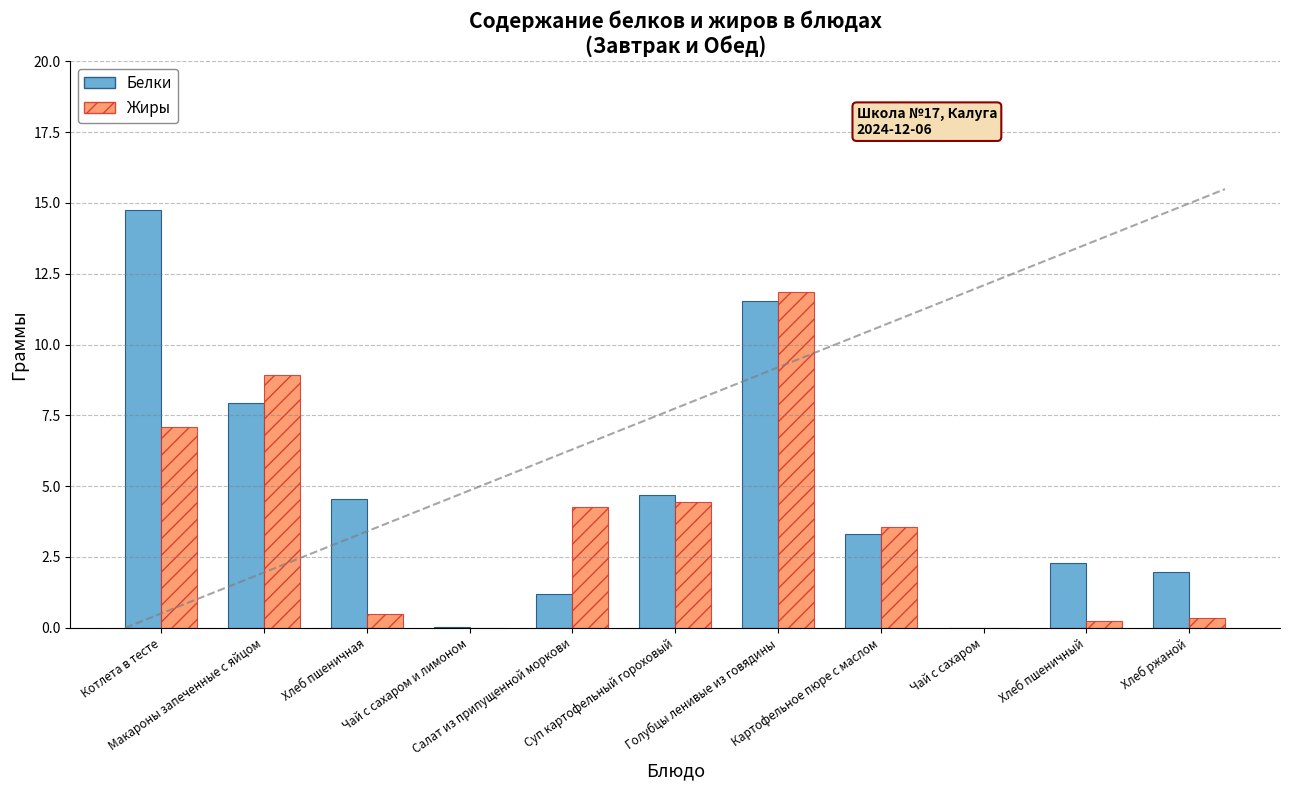

Which series has the largest total across all categories?

Белки